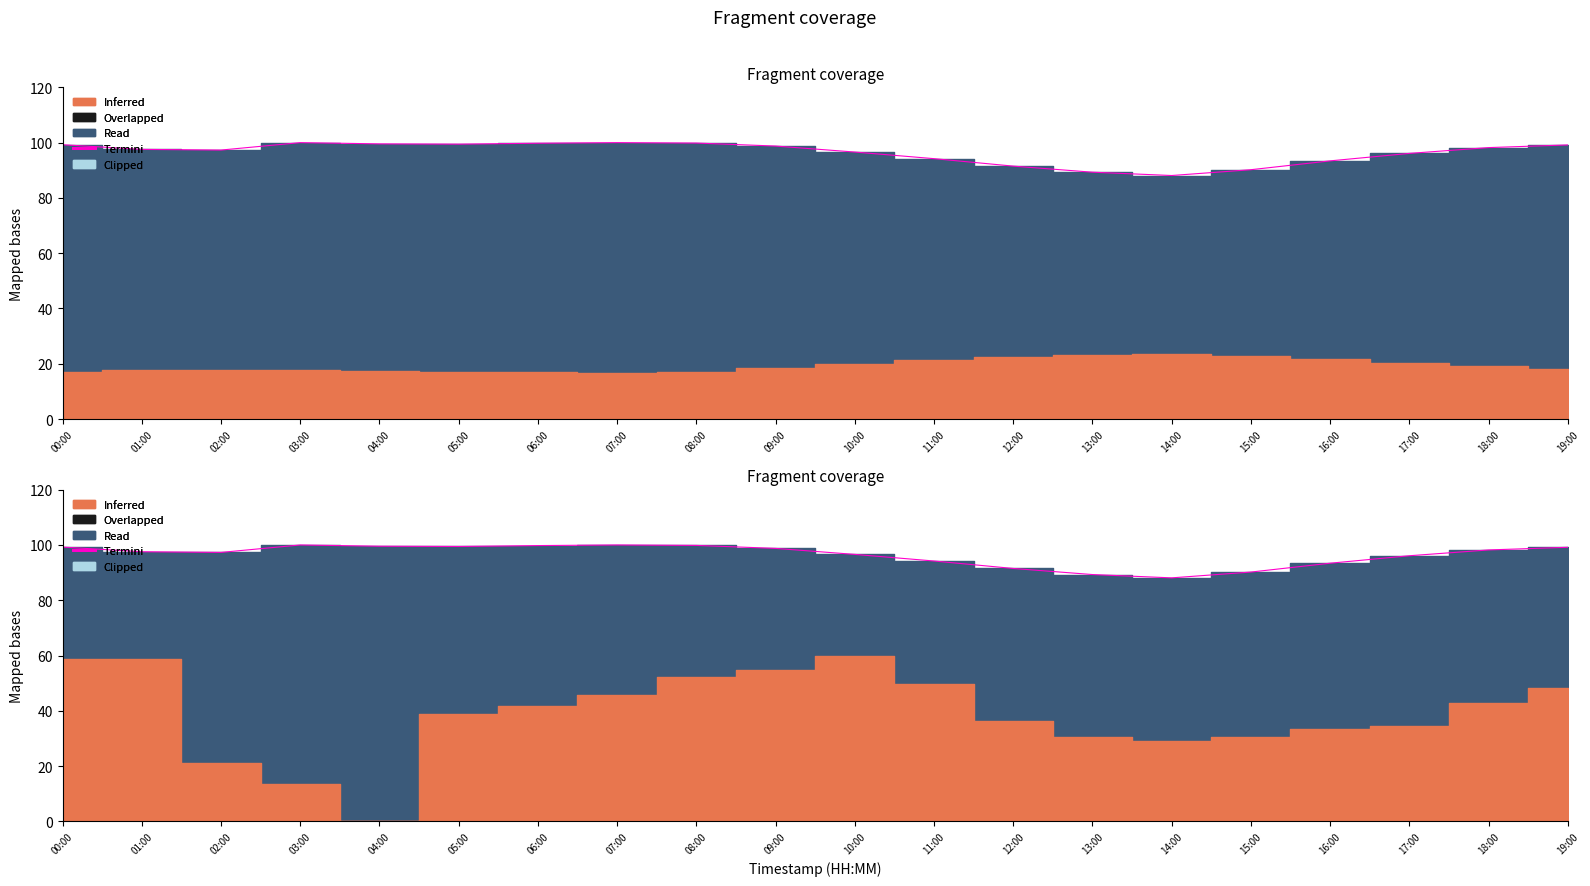

True or false: the data shows 91.5 at 12:00.

True